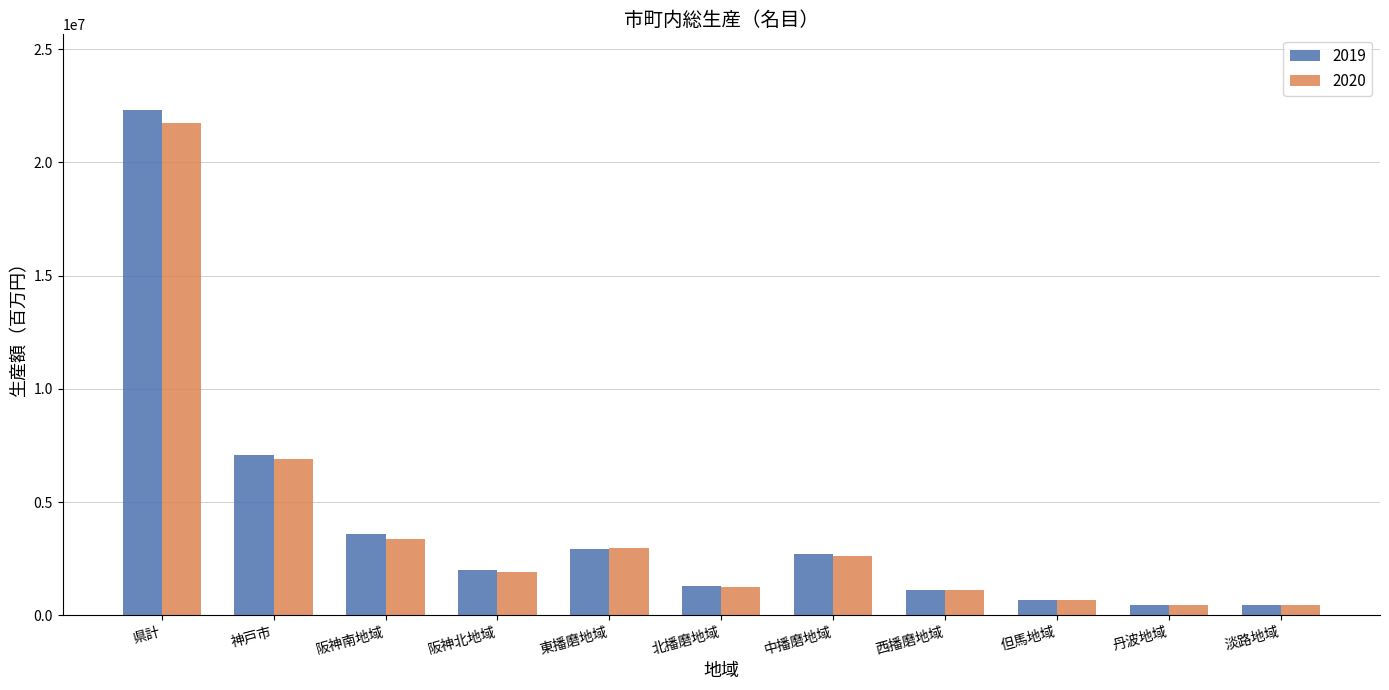

What is the sum of all 2020 values?

43471742